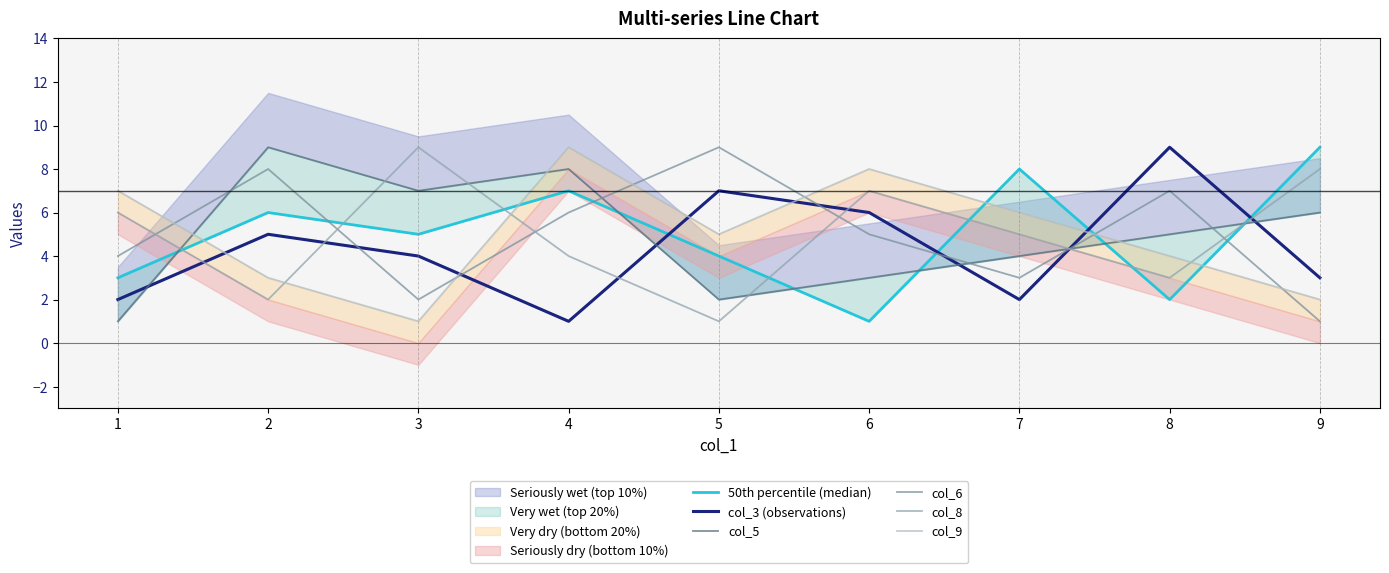

Which series changed the most between 4 and 7?

col_5